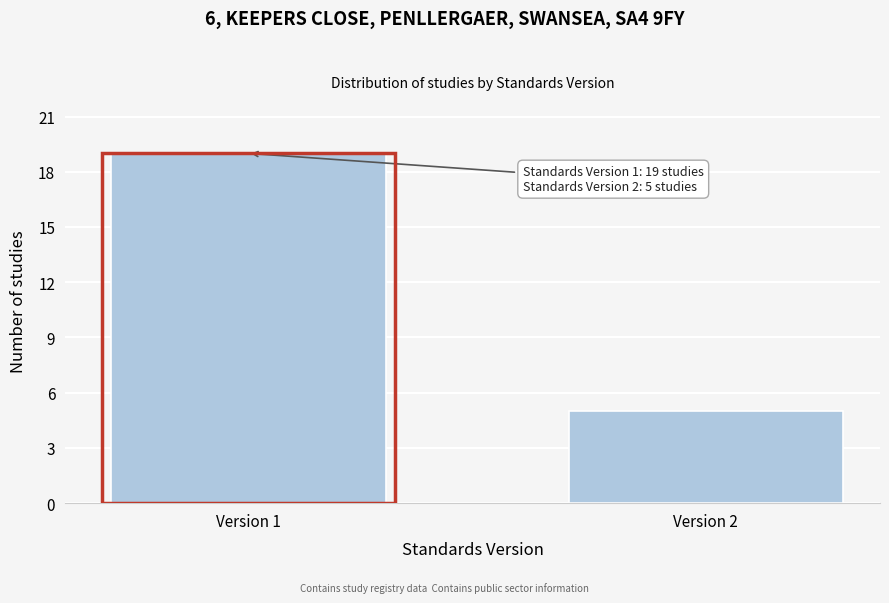

Reading left to right, transcribe all the data shown in this chart.

19	5